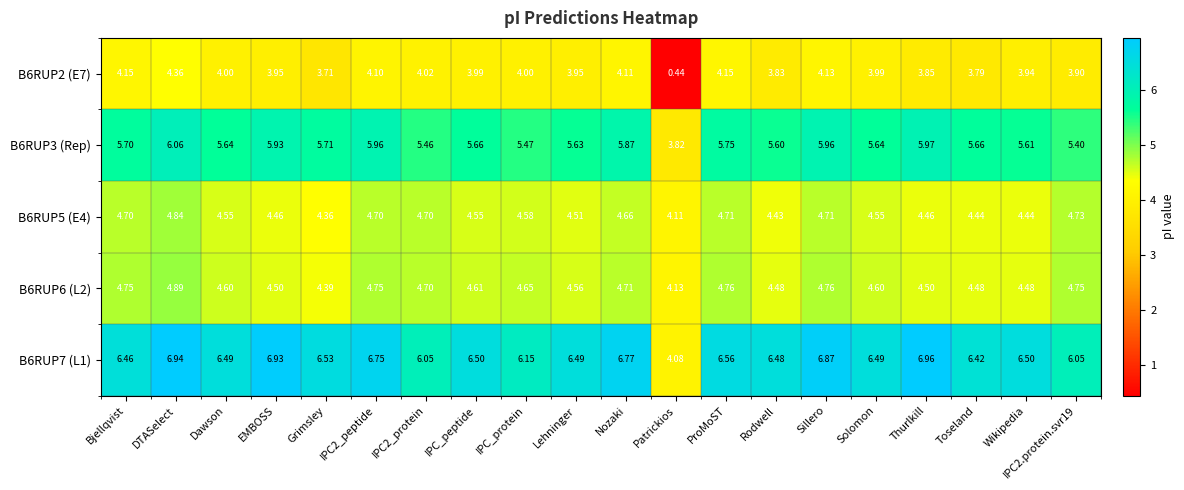

At which label does B6RUP7 (L1) first exceed 6?

Bjellqvist